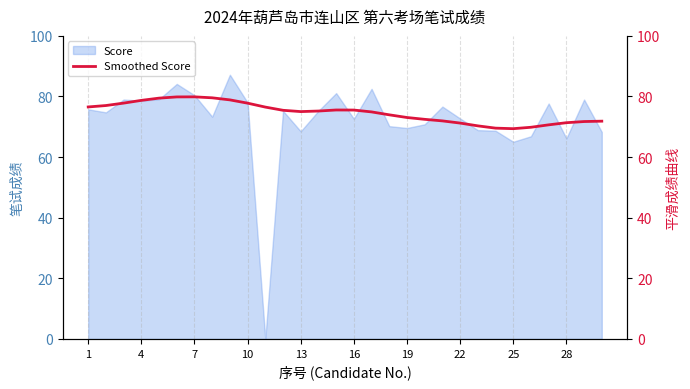

True or false: Score has a value of 72.6 at 16.

True